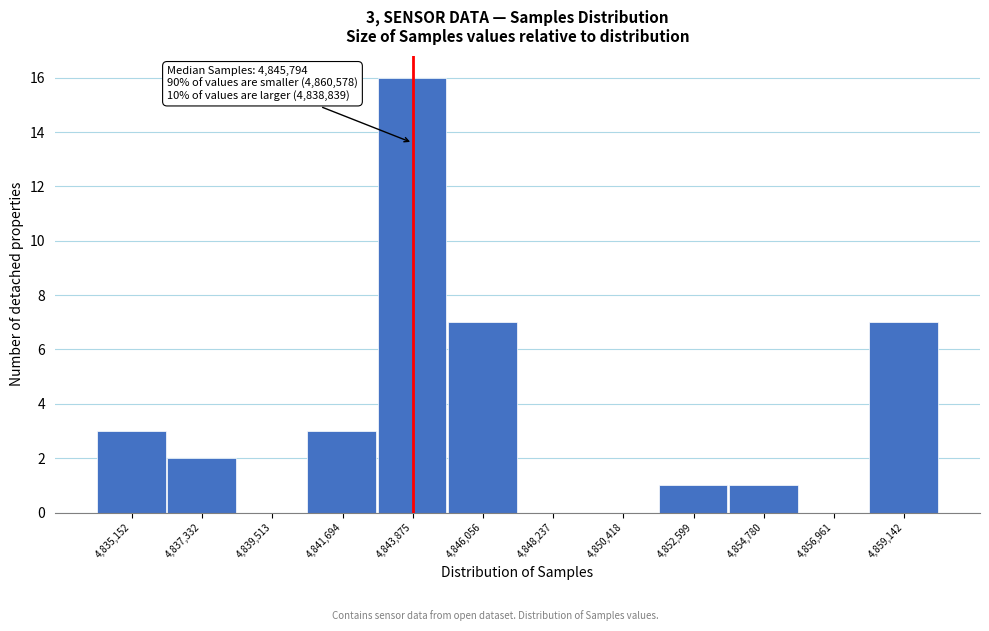

Reading right to left, extract all data points from this chart.

4,859,142=7	4,856,961=0	4,854,780=1	4,852,599=1	4,850,418=0	4,848,237=0	4,846,056=7	4,843,875=16	4,841,694=3	4,839,513=0	4,837,332=2	4,835,152=3